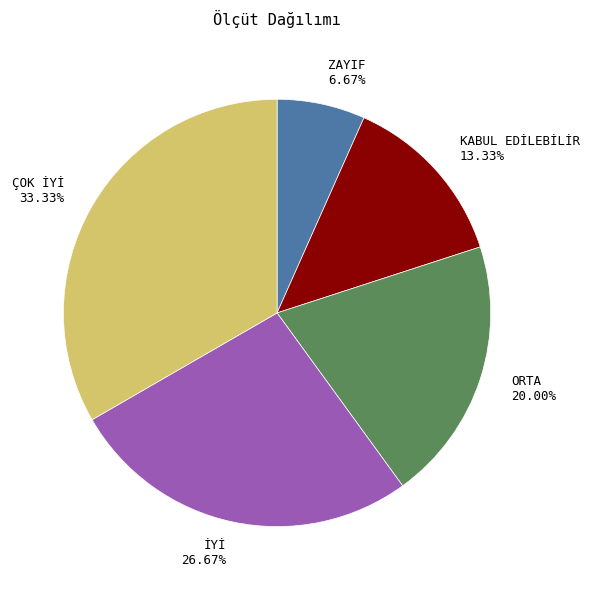

Combined, what portion of the pie is İYİ and ZAYIF?

33.3%